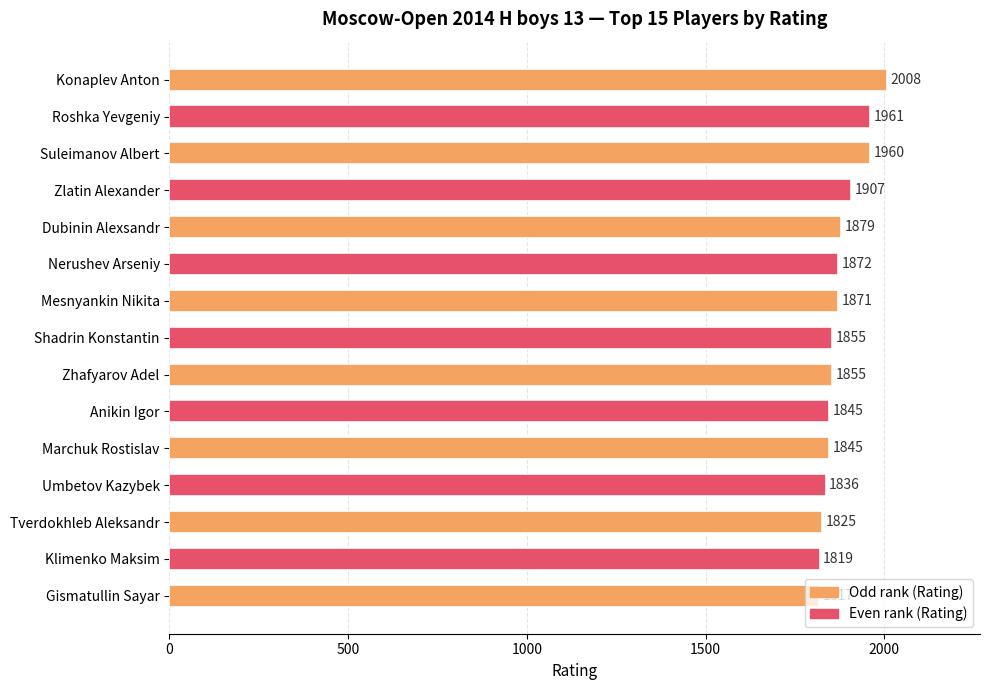

The value at Tverdokhleb Aleksandr is 1825. True or false?

True